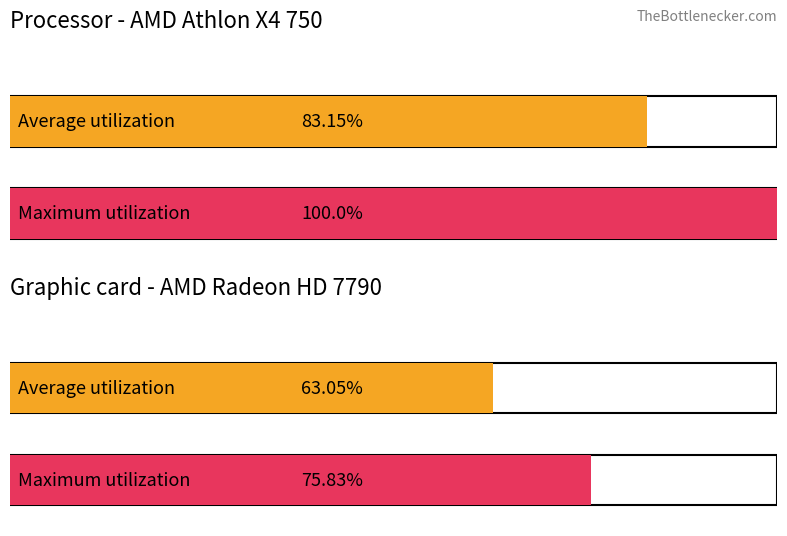

Rank the series by their average value, from highest to lowest.

Maximum utilization, Average utilization